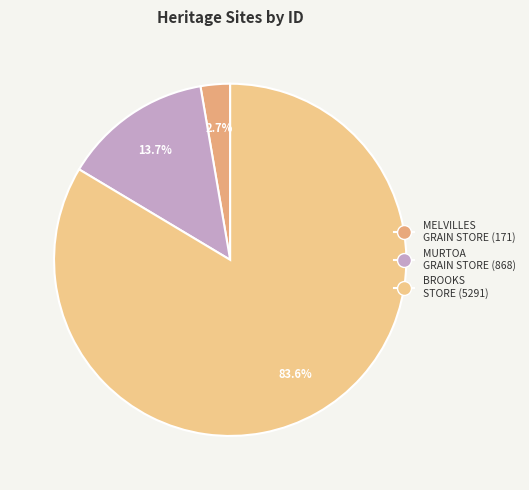

How many segments does this pie chart have?

3